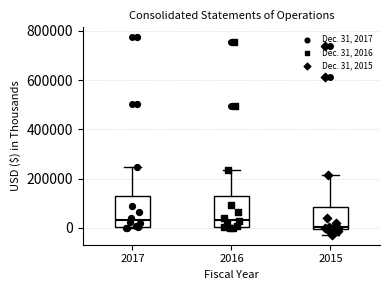

Where is the upper edge of the box at x = 2017 on the y-axis? The values are not printed on the chart, so give them approximately, as read against the axis.

120000